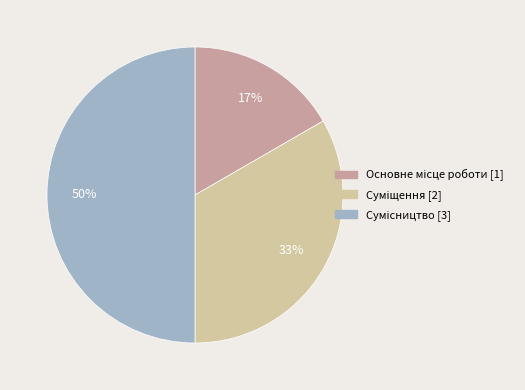

To the nearest percent, what is the difference between the largest and smallest slice percentages?

33%